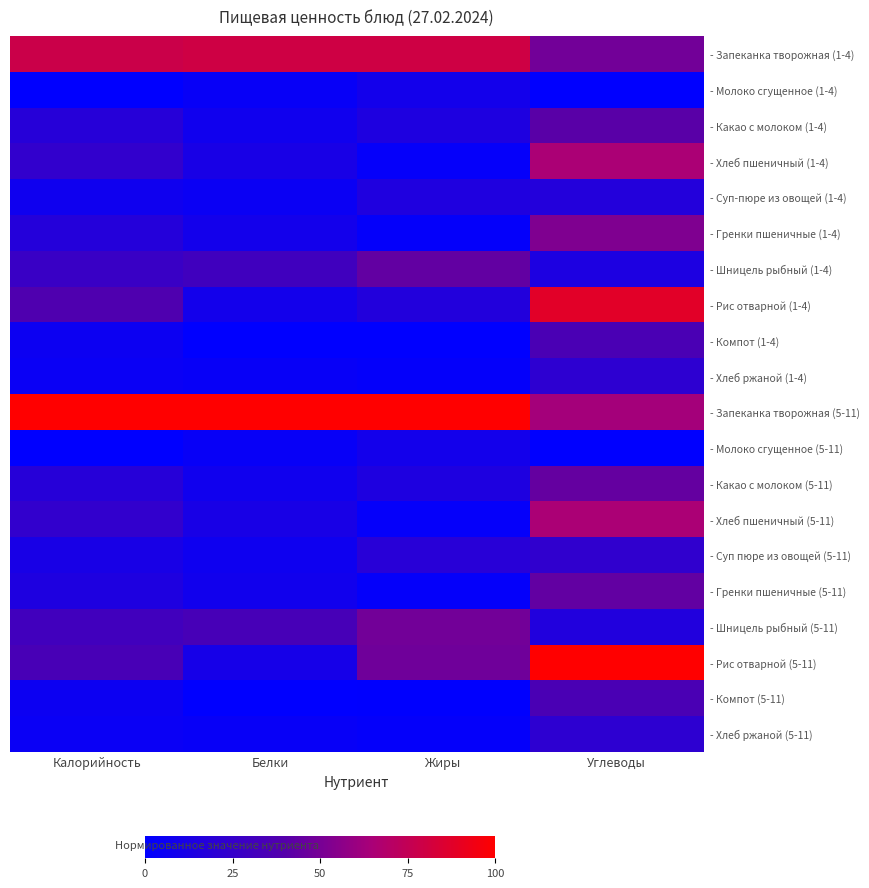

Reading right to left, what are all the values shown in this chart?

- Запеканка творожная (1-4): Углеводы=0.5	Жиры=0.8	Белки=0.8	Калорийность=0.8
- Молоко сгущенное (1-4): Углеводы=0.0	Жиры=0.1	Белки=0.0	Калорийность=0.0
- Какао с молоком (1-4): Углеводы=0.4	Жиры=0.1	Белки=0.1	Калорийность=0.2
- Хлеб пшеничный (1-4): Углеводы=0.7	Жиры=0.0	Белки=0.1	Калорийность=0.2
- Суп-пюре из овощей (1-4): Углеводы=0.2	Жиры=0.1	Белки=0.1	Калорийность=0.1
- Гренки пшеничные (1-4): Углеводы=0.5	Жиры=0.0	Белки=0.1	Калорийность=0.2
- Шницель рыбный (1-4): Углеводы=0.1	Жиры=0.4	Белки=0.3	Калорийность=0.3
- Рис отварной (1-4): Углеводы=0.9	Жиры=0.2	Белки=0.1	Калорийность=0.4
- Компот (1-4): Углеводы=0.4	Жиры=0.0	Белки=0.0	Калорийность=0.1
- Хлеб ржаной (1-4): Углеводы=0.2	Жиры=0.0	Белки=0.0	Калорийность=0.0
- Запеканка творожная (5-11): Углеводы=0.6	Жиры=1.0	Белки=1.0	Калорийность=1.0
- Молоко сгущенное (5-11): Углеводы=0.0	Жиры=0.1	Белки=0.0	Калорийность=0.0
- Какао с молоком (5-11): Углеводы=0.4	Жиры=0.1	Белки=0.1	Калорийность=0.2
- Хлеб пшеничный (5-11): Углеводы=0.7	Жиры=0.0	Белки=0.1	Калорийность=0.2
- Суп пюре из овощей (5-11): Углеводы=0.2	Жиры=0.2	Белки=0.1	Калорийность=0.1
- Гренки пшеничные (5-11): Углеводы=0.4	Жиры=0.0	Белки=0.1	Калорийность=0.1
- Шницель рыбный (5-11): Углеводы=0.2	Жиры=0.5	Белки=0.3	Калорийность=0.3
- Рис отварной (5-11): Углеводы=1.0	Жиры=0.5	Белки=0.1	Калорийность=0.3
- Компот (5-11): Углеводы=0.4	Жиры=0.0	Белки=0.0	Калорийность=0.1
- Хлеб ржаной (5-11): Углеводы=0.2	Жиры=0.0	Белки=0.0	Калорийность=0.0